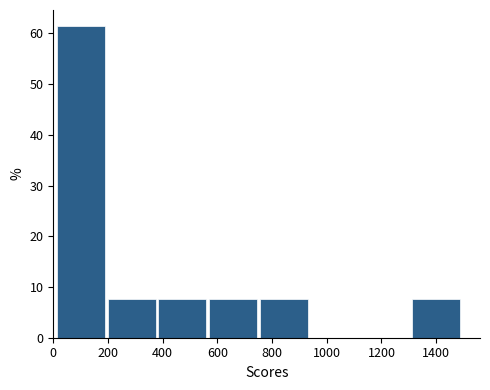

Reading left to right, list every bar in this chart as the range it spans on the x-axis followed by its height. Neither the bar edges nor the heights are printed on the chart, so give them approximately, as read against the axes.

0 to 200: 62
200 to 380: 8
380 to 560: 8
560 to 740: 8
740 to 940: 8
940 to 1120: 0
1120 to 1300: 0
1300 to 1500: 8